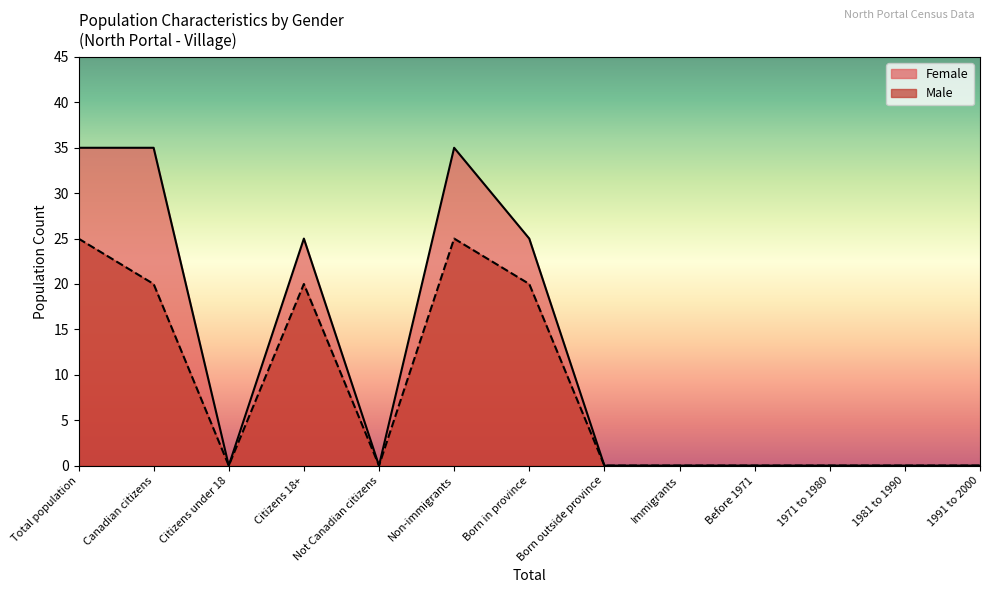

What are all the series names shown in the legend?

Female, Male